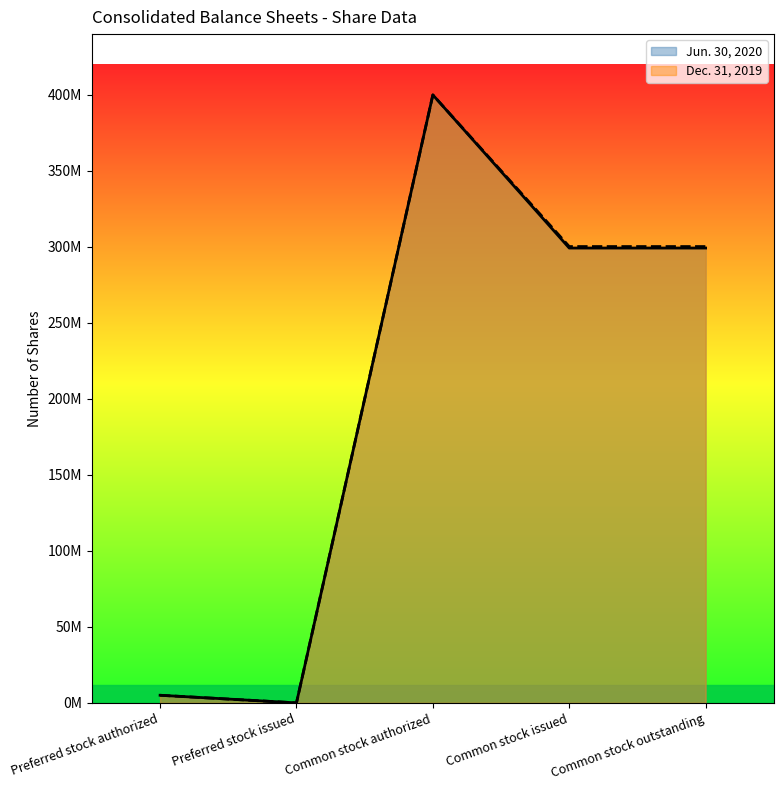

Which series has the widest spread of values?

Jun. 30, 2020